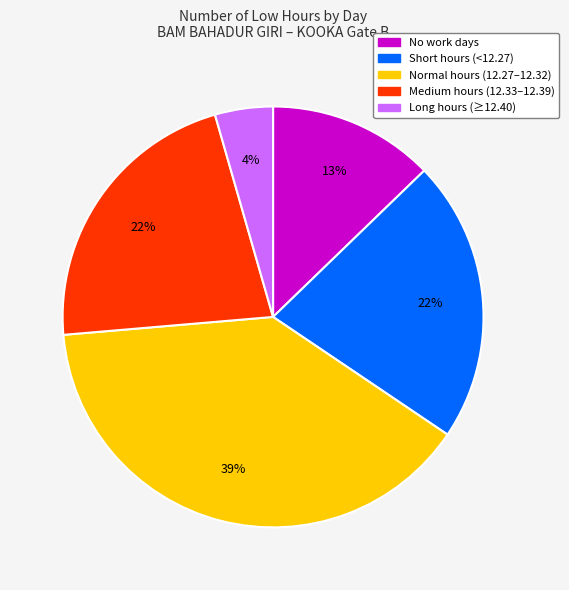

To the nearest percent, what is the average slice percentage?

20%